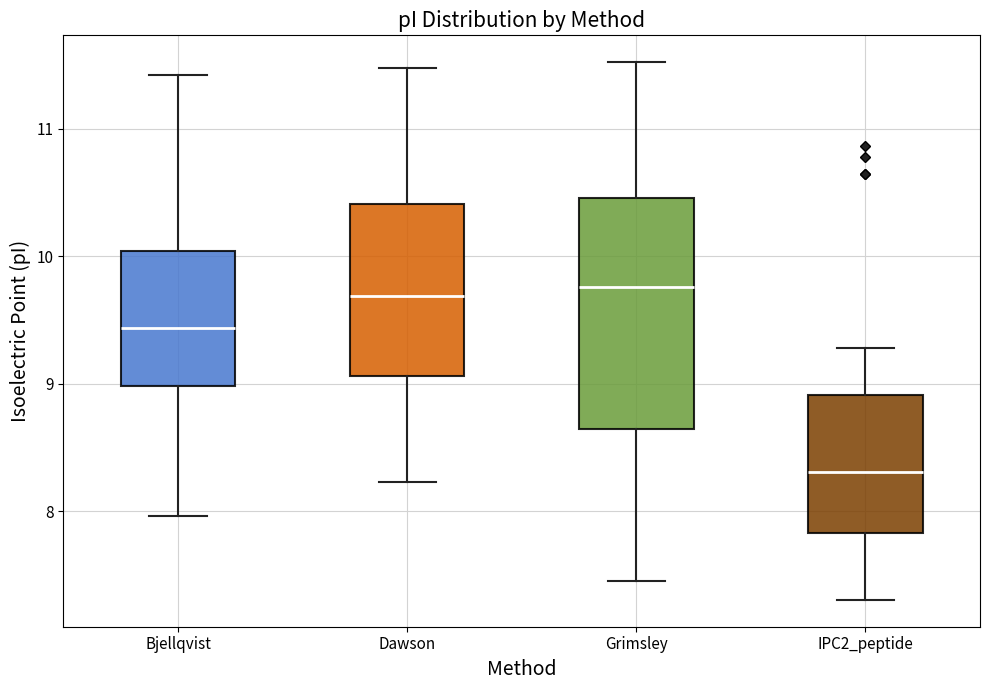

Reading left to right, transcribe this box plot: for each box, give where its median line is, the range the box spans, and where its two whiskers end, as read against the y-axis. The values are not printed on the chart, so give them approximately, as read against the axis.

Bjellqvist: median 9.4, box 9.0 to 10.0, whiskers 8.0 to 11.4
Dawson: median 9.7, box 9.1 to 10.4, whiskers 8.2 to 11.5
Grimsley: median 9.8, box 8.6 to 10.5, whiskers 7.5 to 11.5
IPC2_peptide: median 8.3, box 7.8 to 8.9, whiskers 7.3 to 9.3